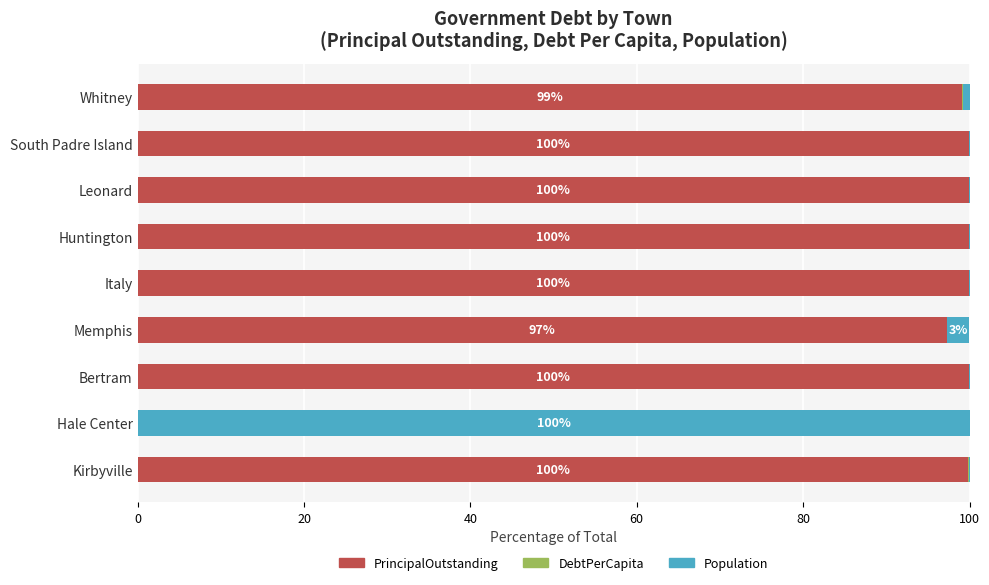

How many distinct data groups are displayed?

3